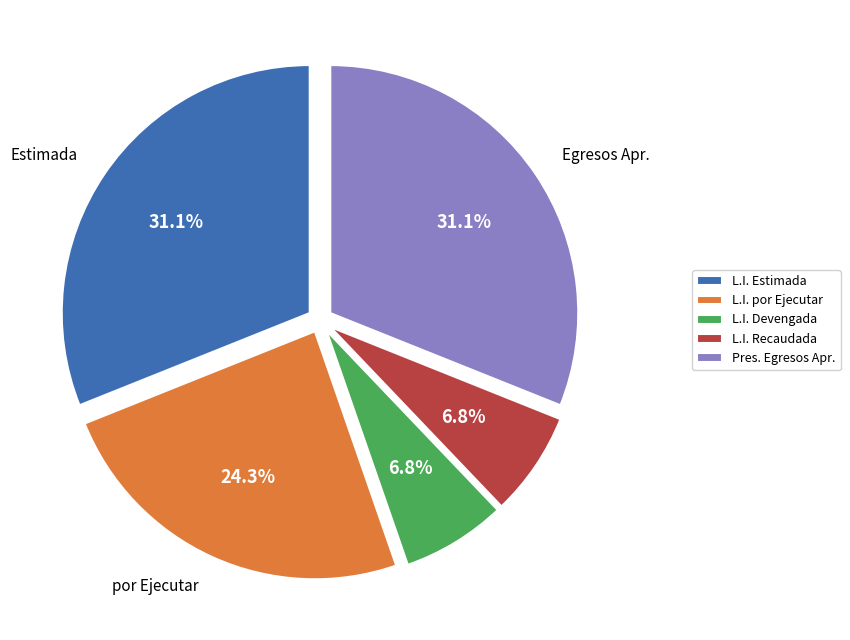

How much of the chart is everything except L.I. Recaudada?

93.2%